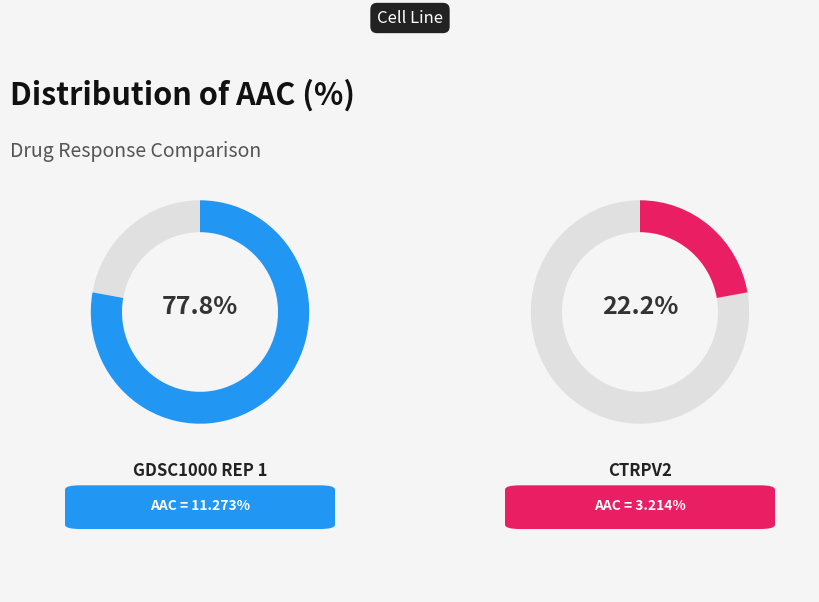

What percentage is NOT represented by GDSC1000 rep 1?

22.2%